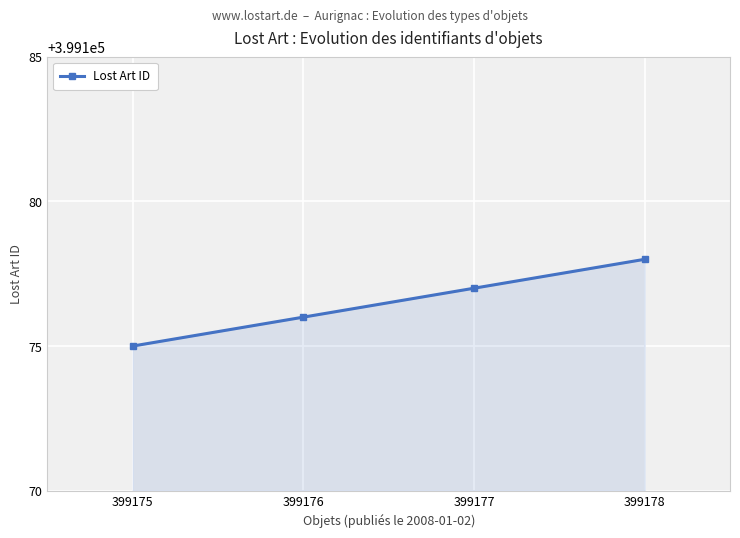

Rank the categories by value from highest to lowest.

399178, 399177, 399176, 399175